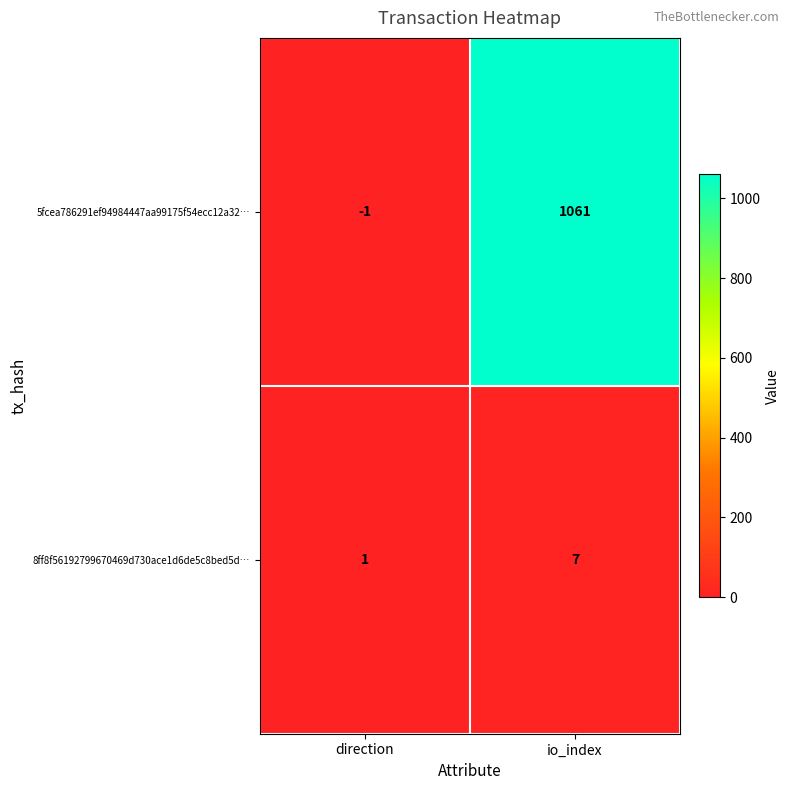

What is the average value of the 5fcea786291ef94984447aa99175f54ecc12a32… series?

530